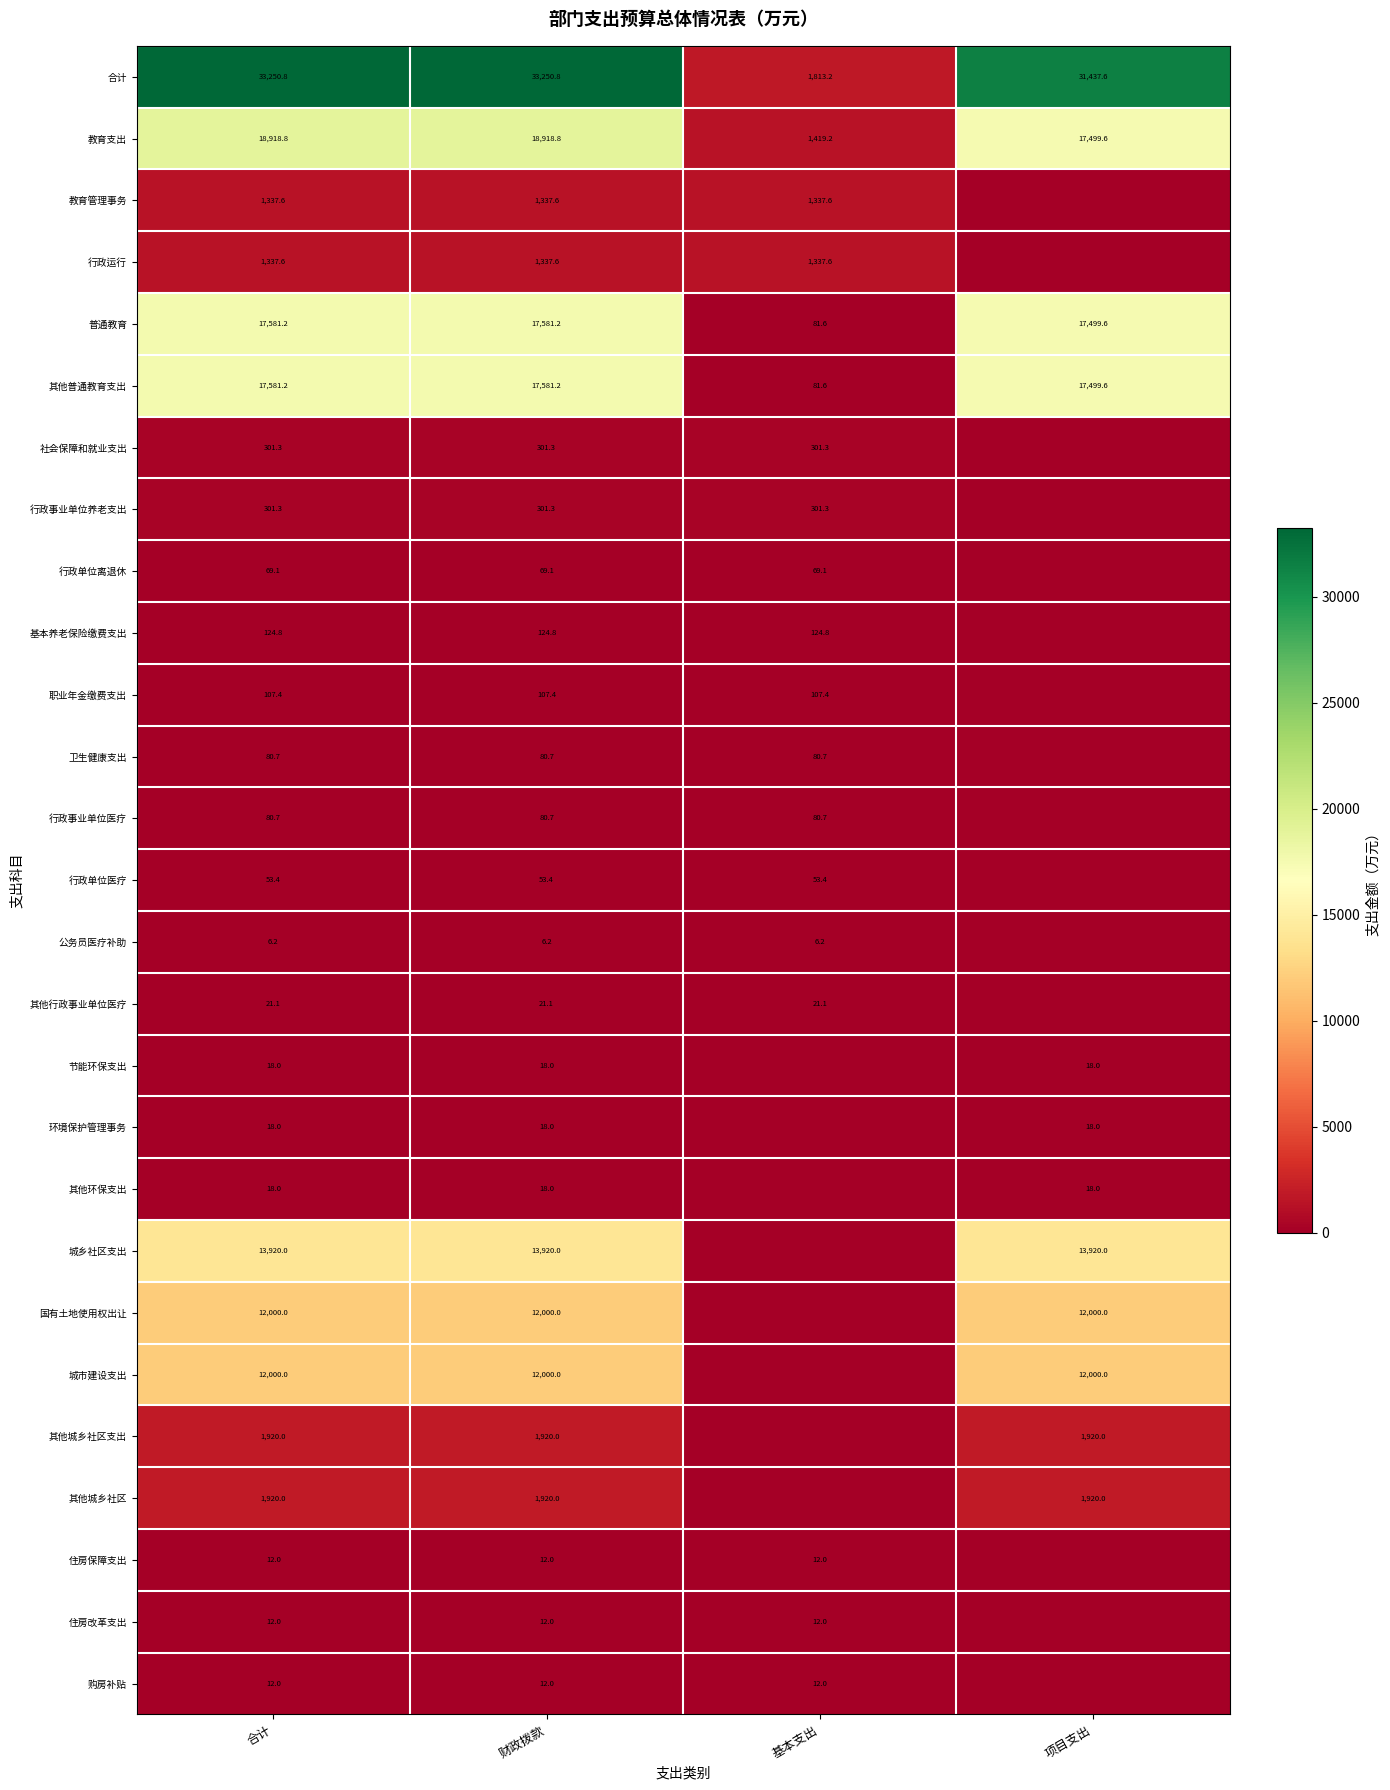

Count the number of data series in this chart.

27